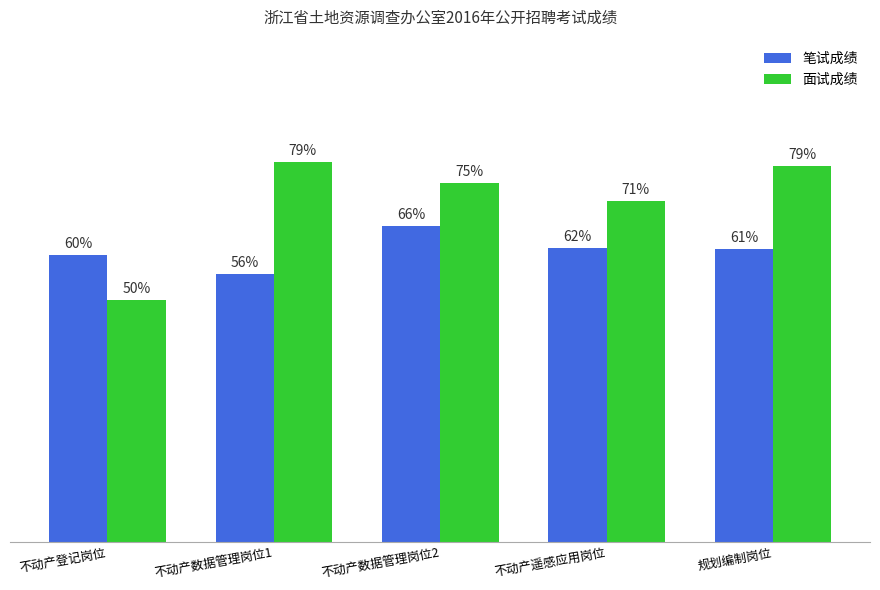

At 不动产数据管理岗位2, list the series in order from smallest to largest.

笔试成绩, 面试成绩